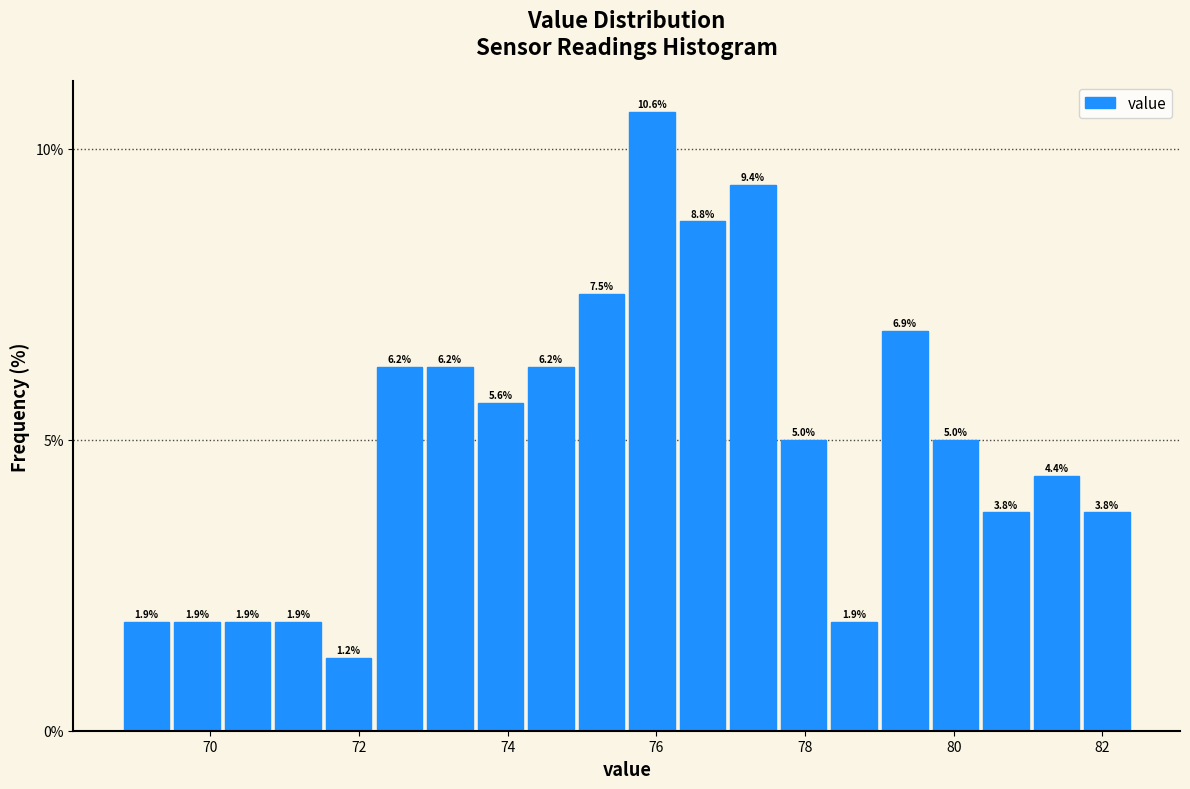

Read against the x-axis, roughly where is the centre of the tallest bar?

76.0